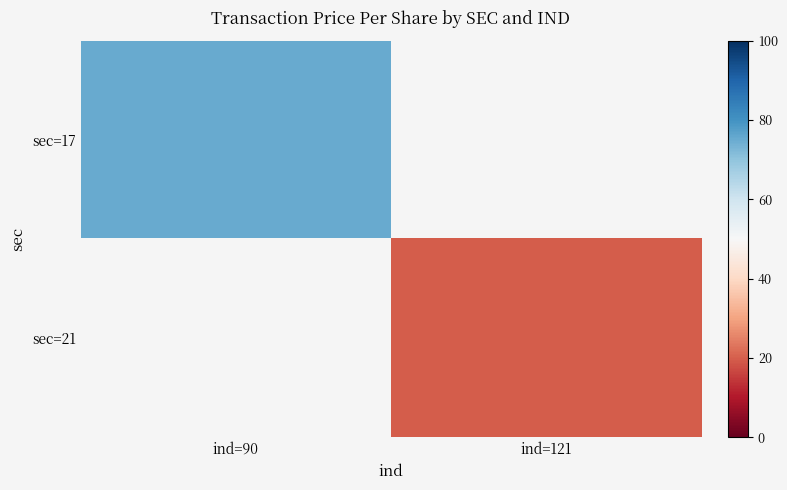

What is the maximum value shown in the chart?

75.2